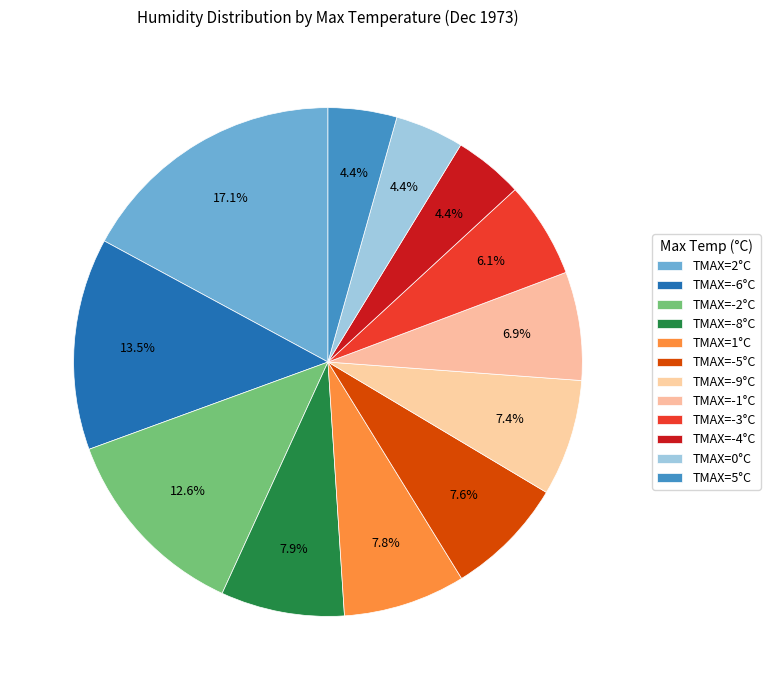

Count the number of slices in the pie.

12